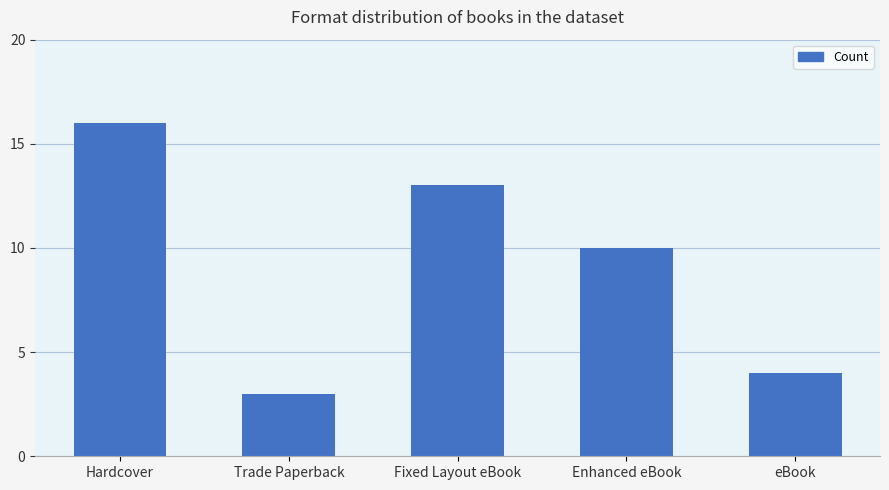

Reading left to right, list all the values displayed in this chart.

Hardcover=16	Trade Paperback=3	Fixed Layout eBook=13	Enhanced eBook=10	eBook=4